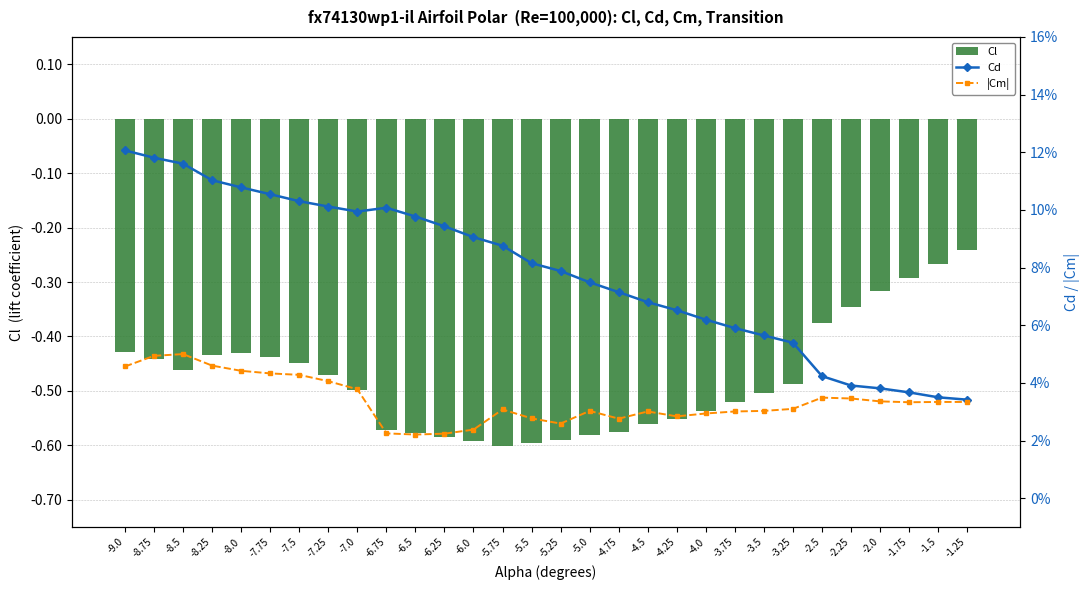

Which series has the largest range (max minus min)?

Cl